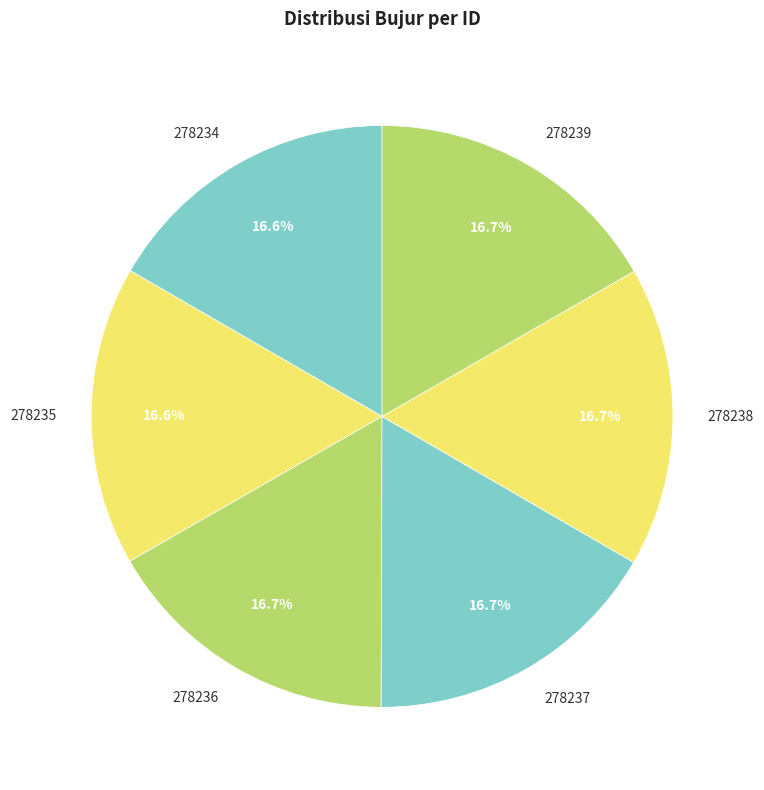

Do 278236 and 278237 together represent more than half of the pie?

No